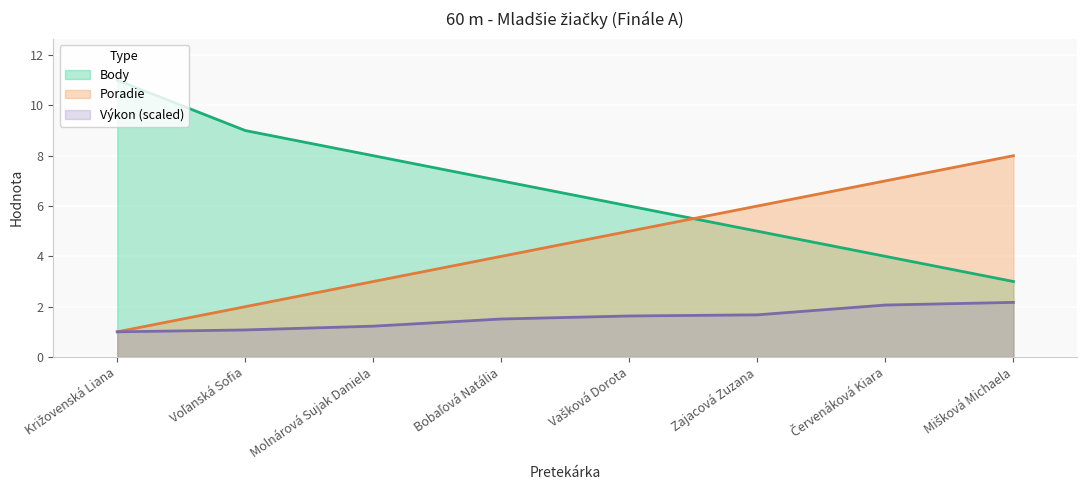

True or false: Výkon and Poradie intersect in this chart.

False